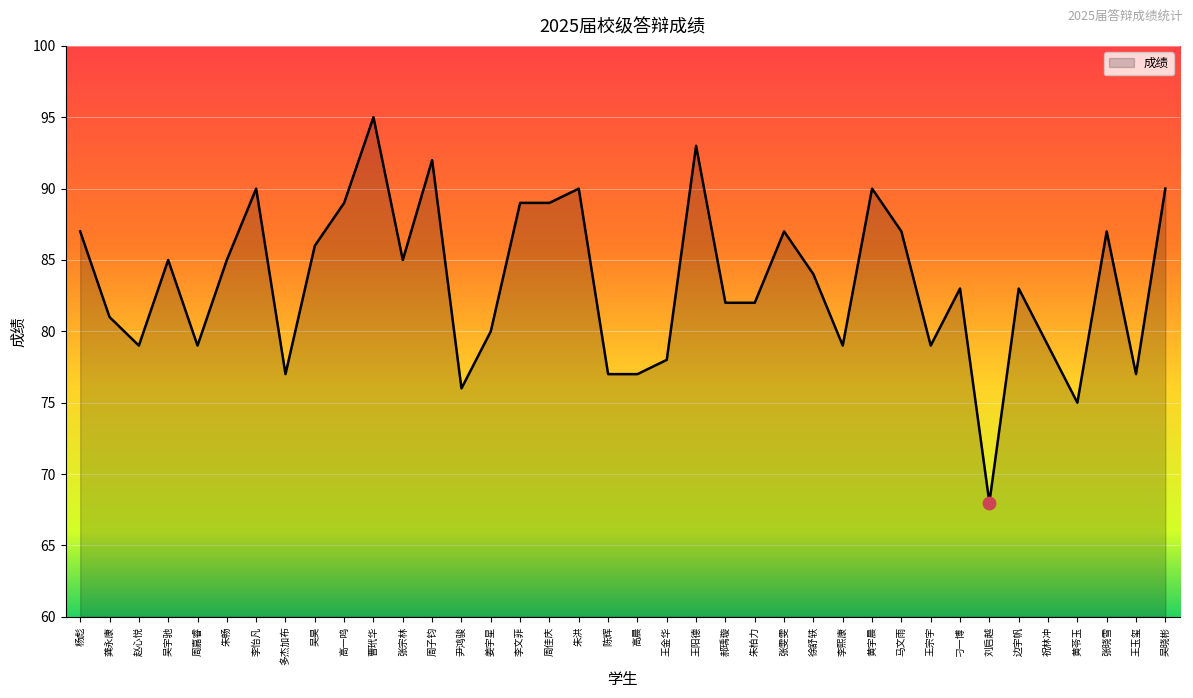

Between 张宗林 and 吴昊, which is larger?

吴昊